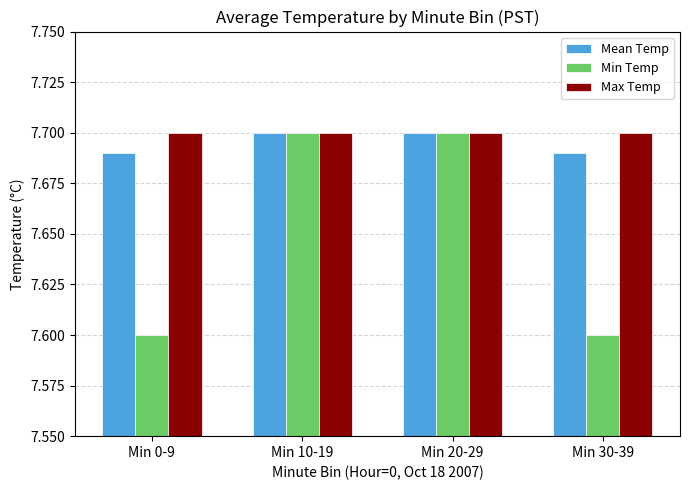

The Max Temp series shows 3.0 at Min 10-19. True or false?

False